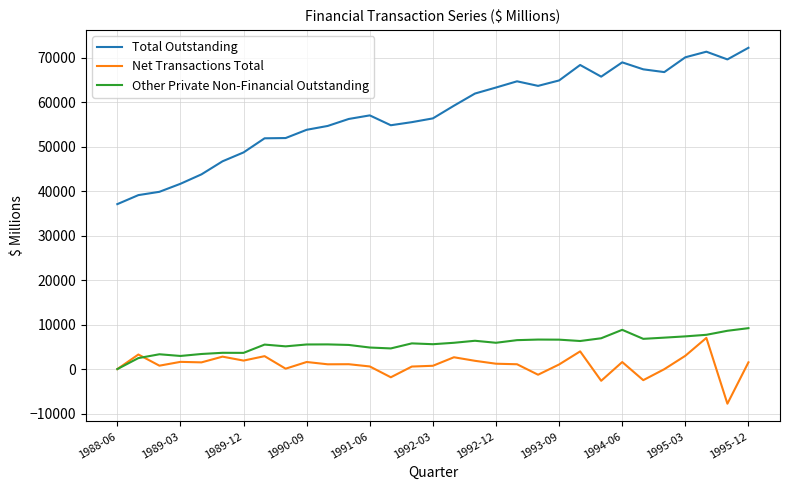

Which series has the largest total across all categories?

Total Outstanding